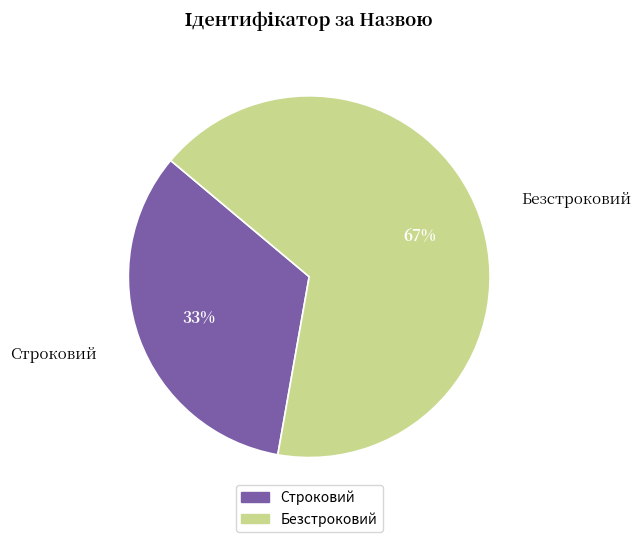

To the nearest percent, what percentage of the pie is Строковий?

33%